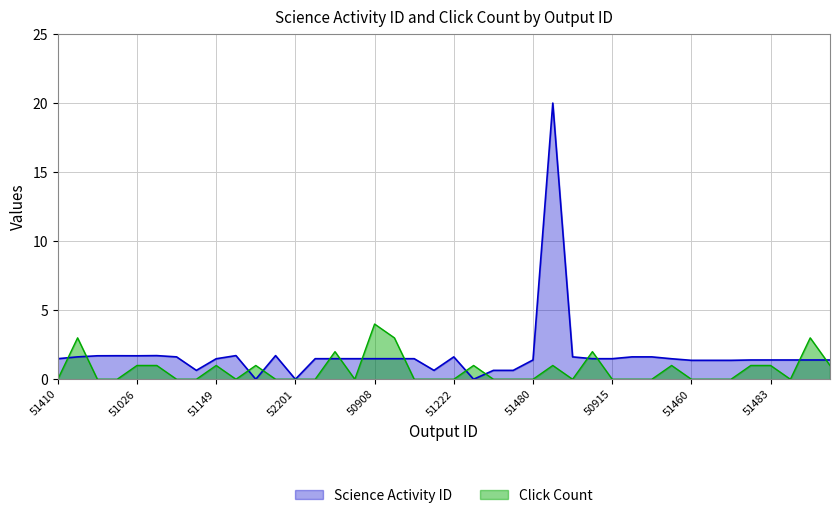

How many series are shown in this chart?

2